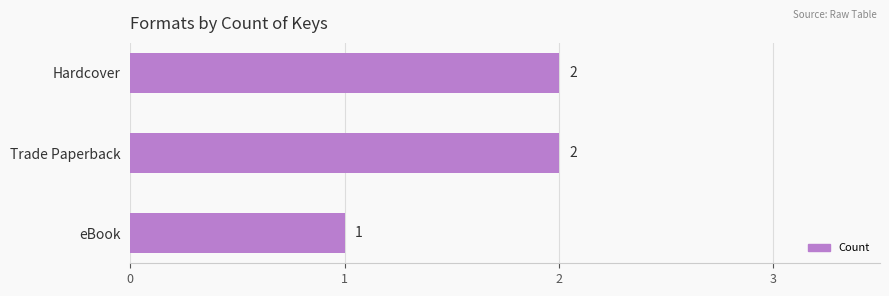

Reading bottom to top, list all the values displayed in this chart.

eBook=1	Trade Paperback=2	Hardcover=2